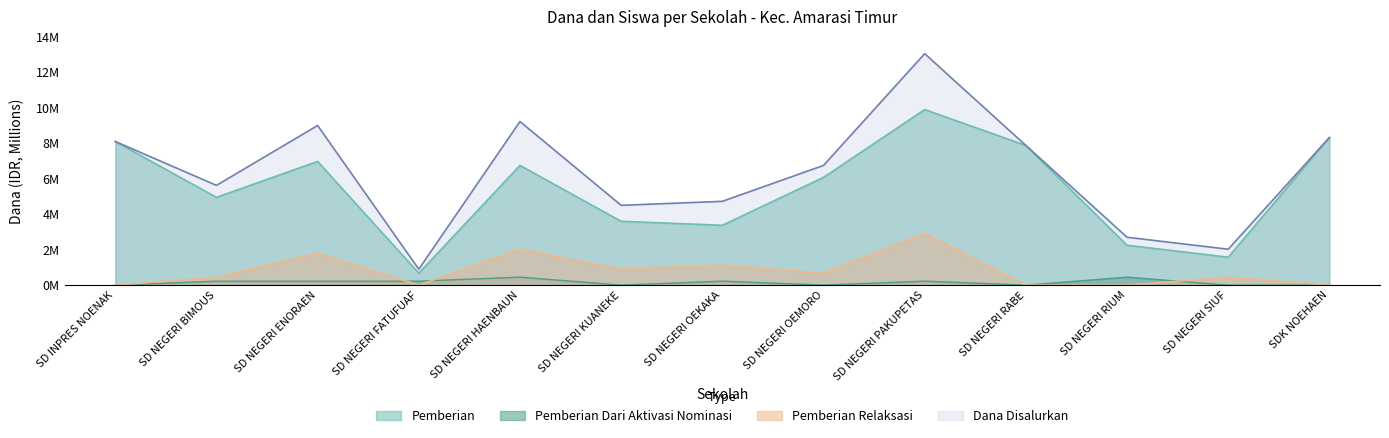

What are all the series names shown in the legend?

Pemberian, Pemberian Dari Aktivasi Nominasi, Pemberian Relaksasi, Dana Disalurkan